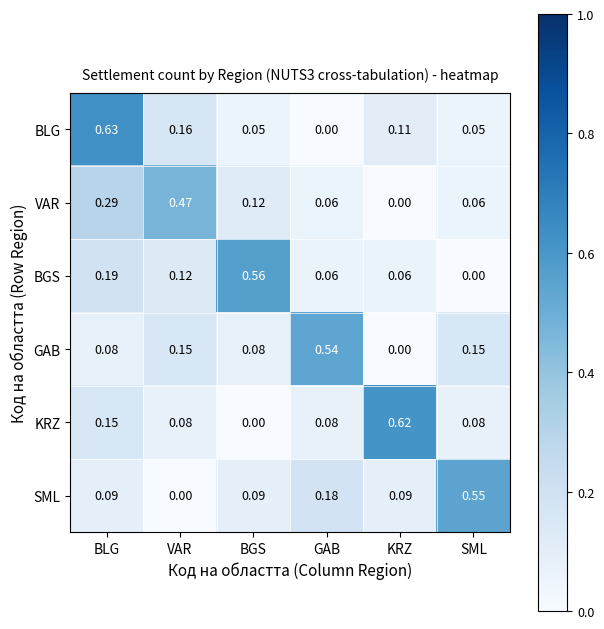

Where is VAR nearest to the value 0?

KRZ